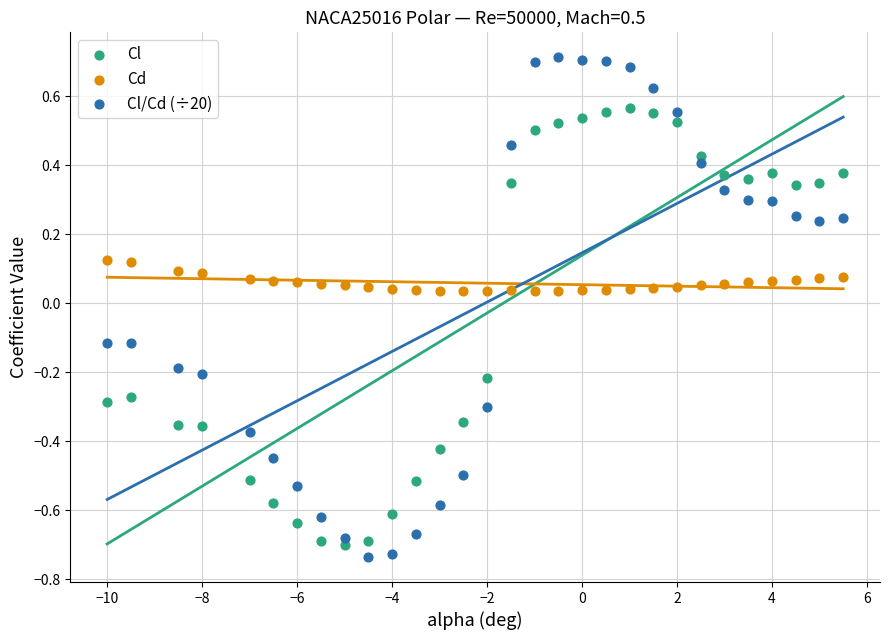

Which series has the widest spread of Y values?

Cl/Cd (÷20)